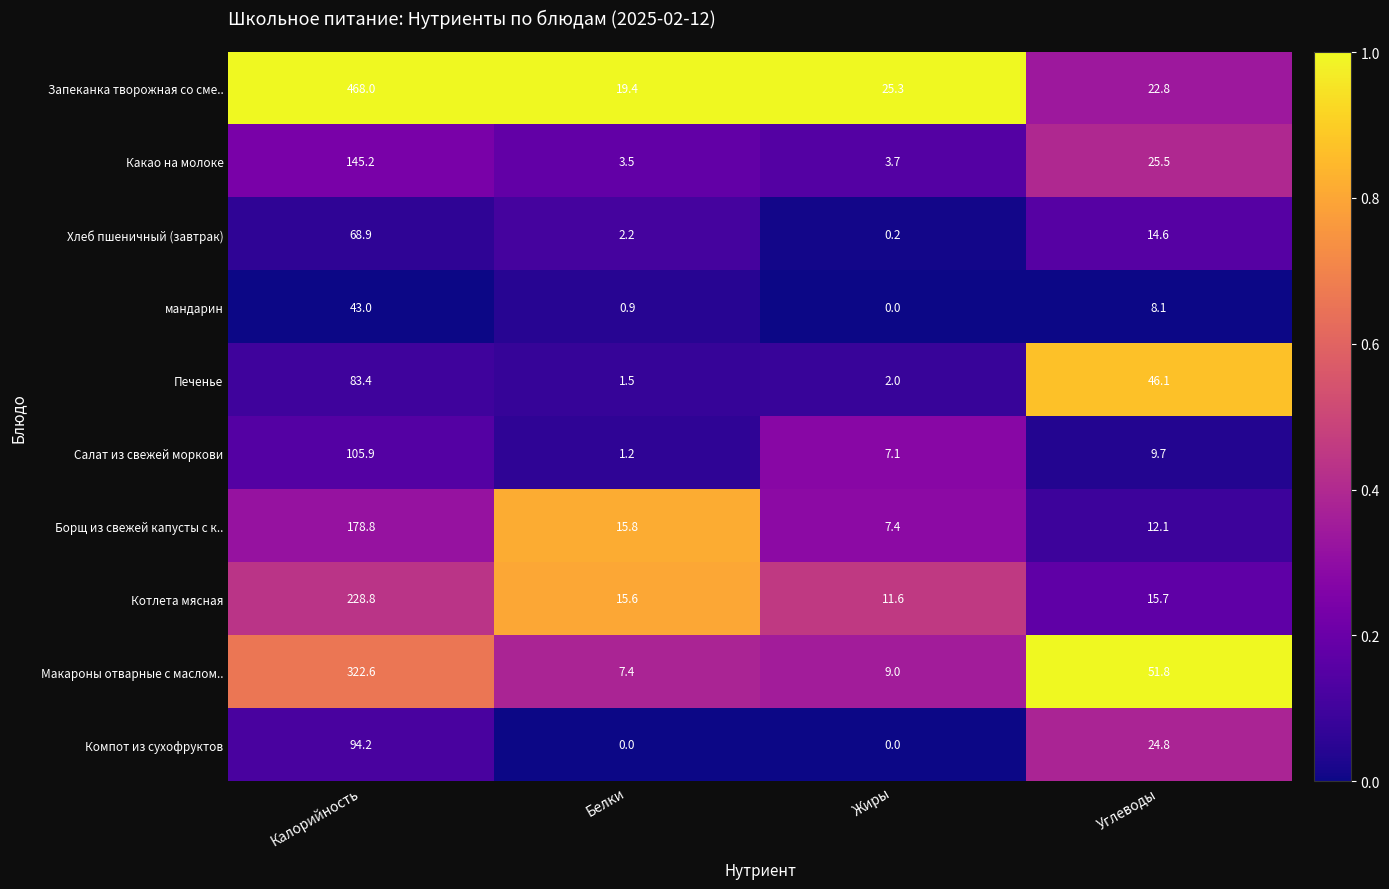

Which series has the largest range (max minus min)?

Запеканка творожная со сме..